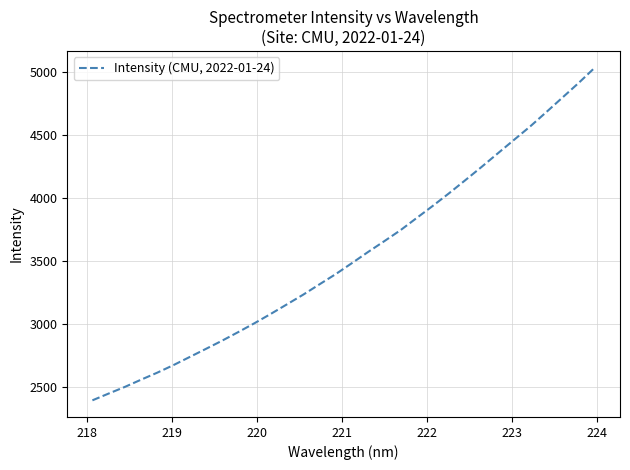

What is the minimum value shown in the chart?

2397.8